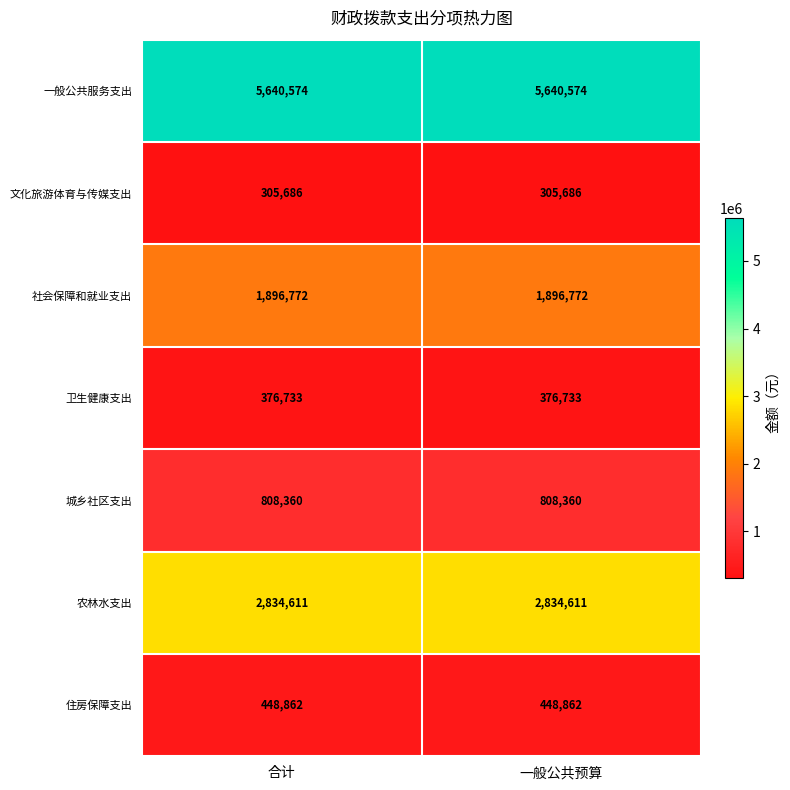

Rank the series by their maximum value, from highest to lowest.

一般公共服务支出, 农林水支出, 社会保障和就业支出, 城乡社区支出, 住房保障支出, 卫生健康支出, 文化旅游体育与传媒支出